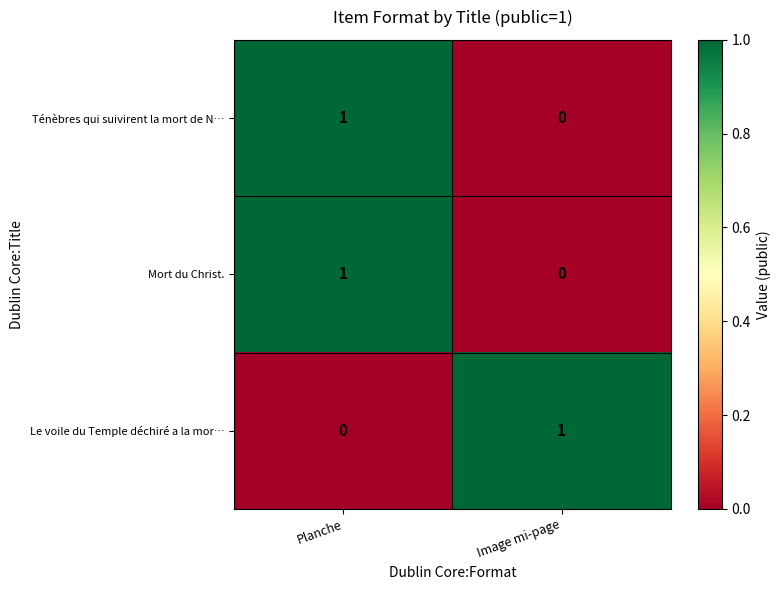

At which label does Mort du Christ. reach its peak?

Planche